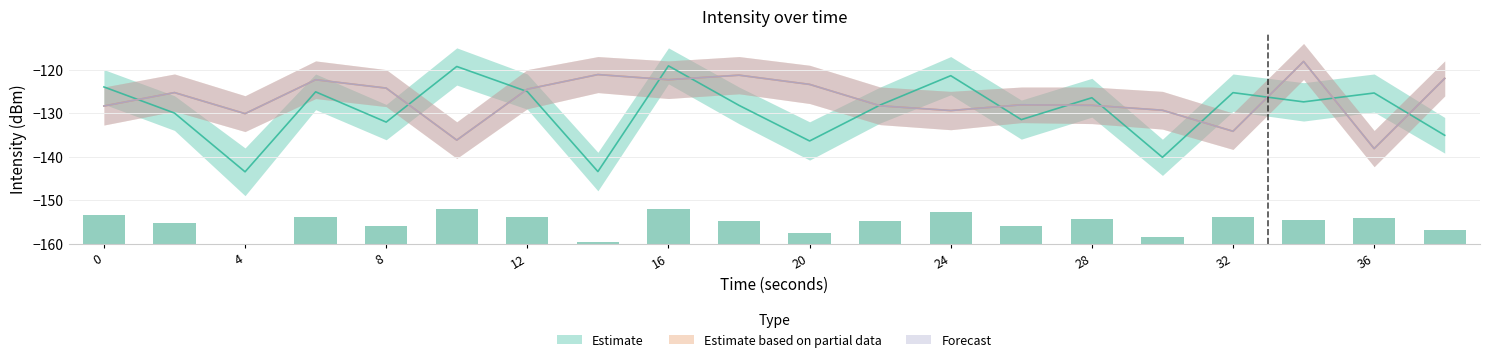

Which series has the largest total across all categories?

Estimate